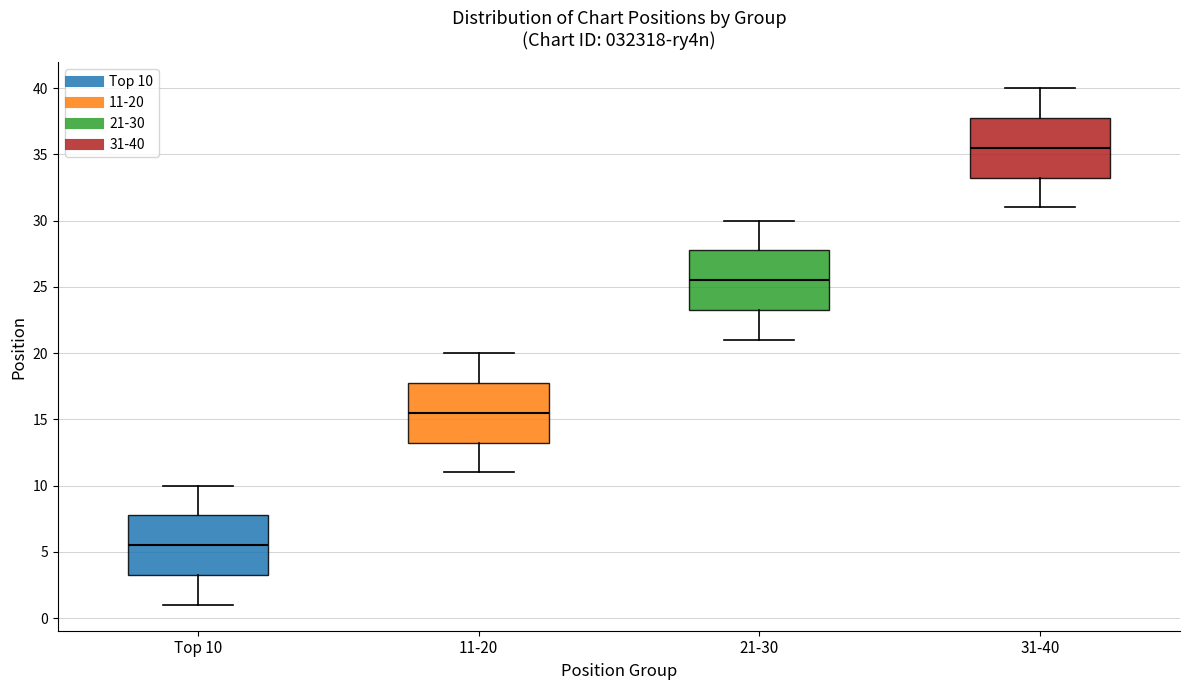

Reading left to right, transcribe this box plot: for each box, give where its median line is, the range the box spans, and where its two whiskers end, as read against the y-axis. The values are not printed on the chart, so give them approximately, as read against the axis.

Top 10: median 5.5, box 3.5 to 8.0, whiskers 1.0 to 10.0
11-20: median 15.5, box 13.5 to 18.0, whiskers 11.0 to 20.0
21-30: median 25.5, box 23.5 to 28.0, whiskers 21.0 to 30.0
31-40: median 35.5, box 33.5 to 38.0, whiskers 31.0 to 40.0